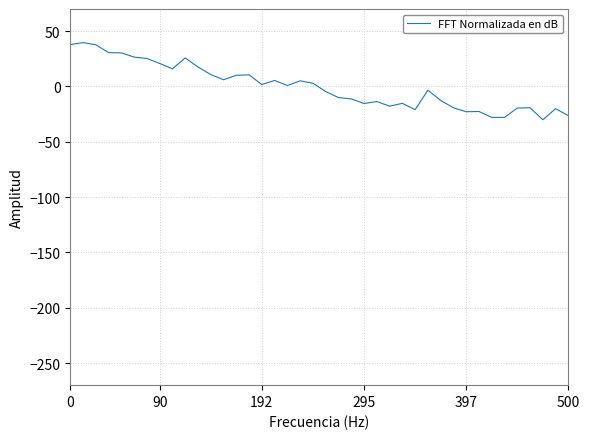

What is the greatest value displayed?

39.6